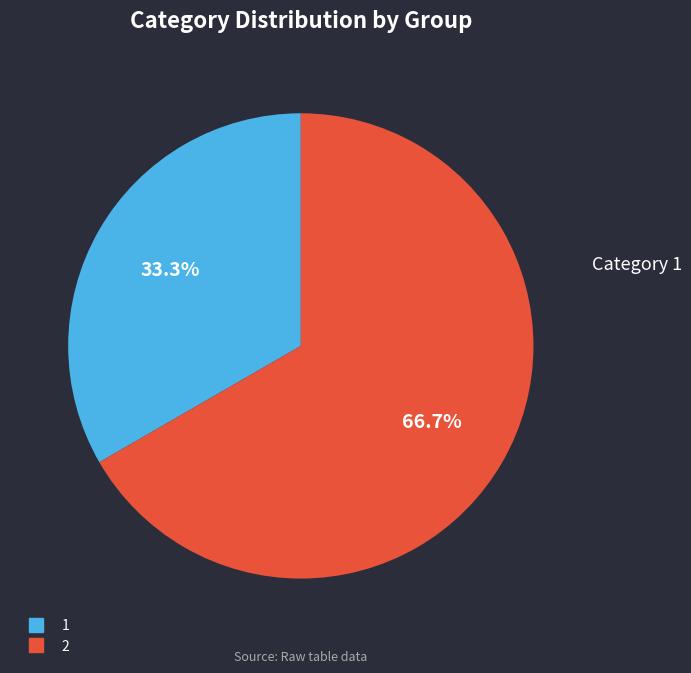

Is there a majority slice in this chart?

Yes